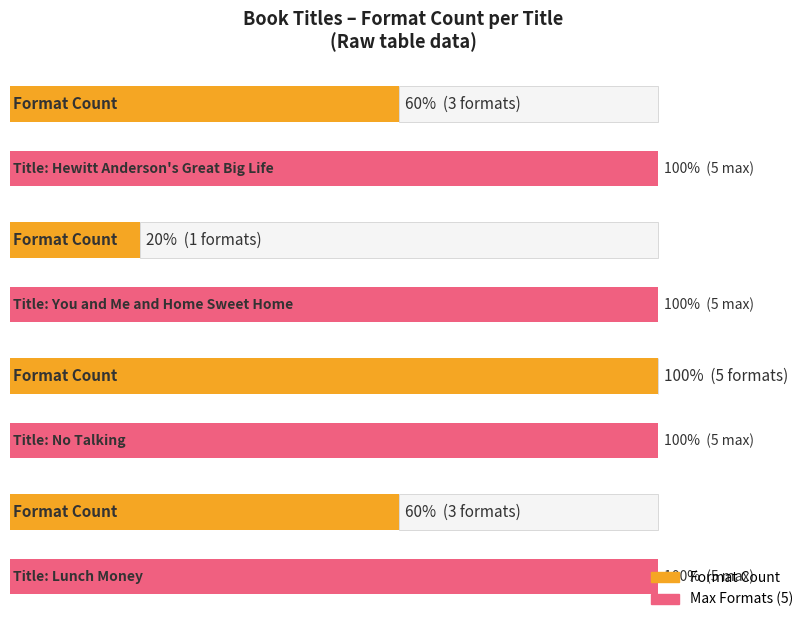

What is the change in value from You and Me and Home Sweet Home to Lunch Money?

+2